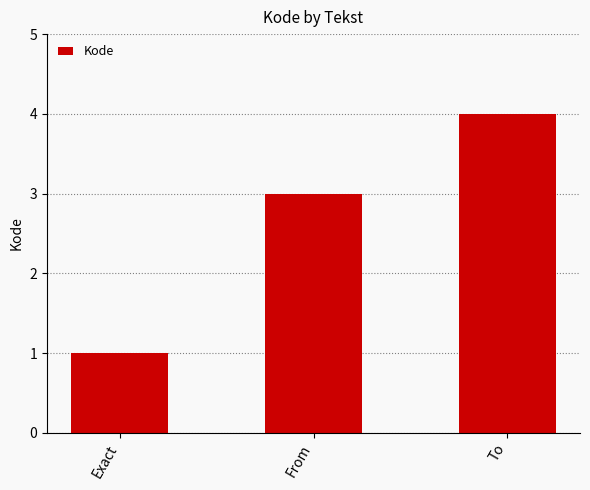

What is the ratio of the value at To to the value at Exact?

4.0